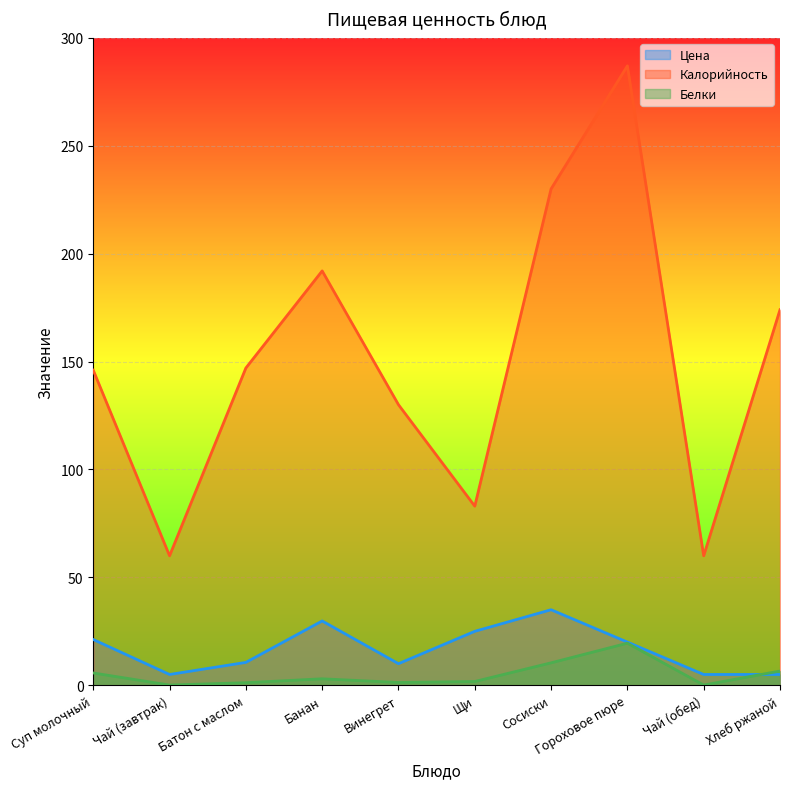

What are all the series names shown in the legend?

Цена, Калорийность, Белки